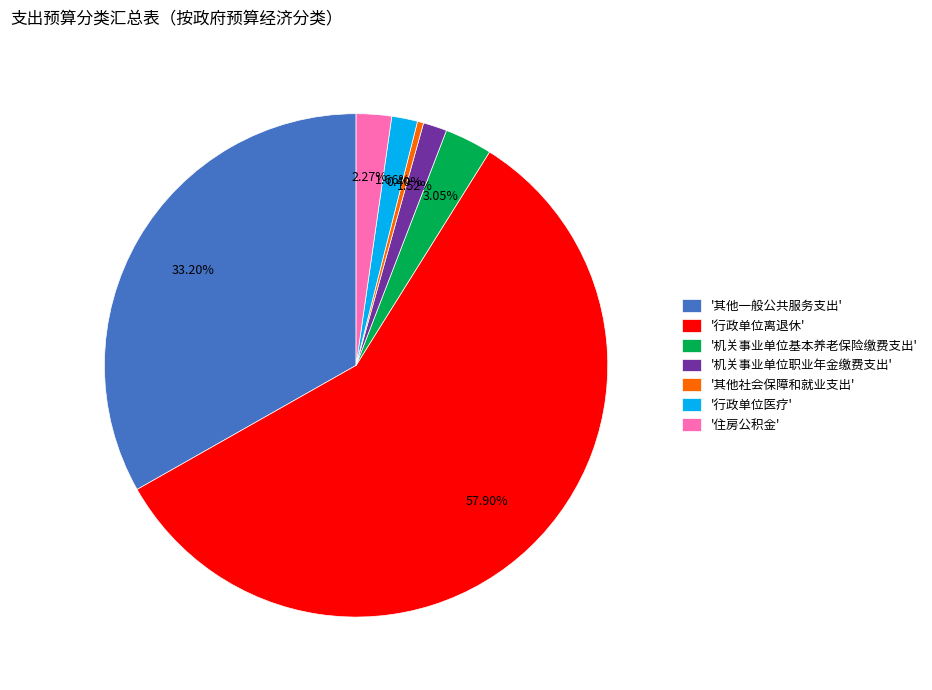

What is the smallest slice in the pie chart?

'其他社会保障和就业支出'